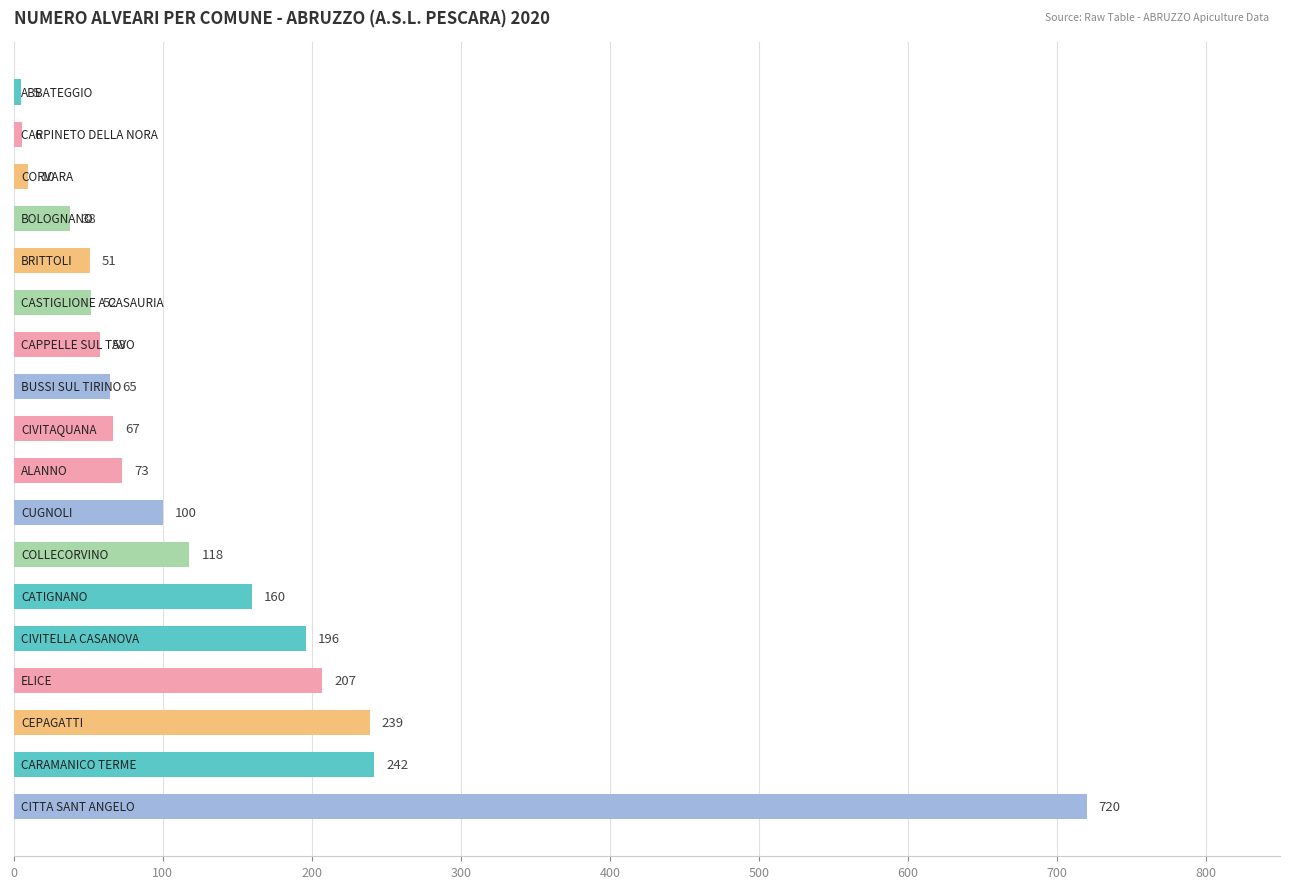

What is the sum of all values?

2407